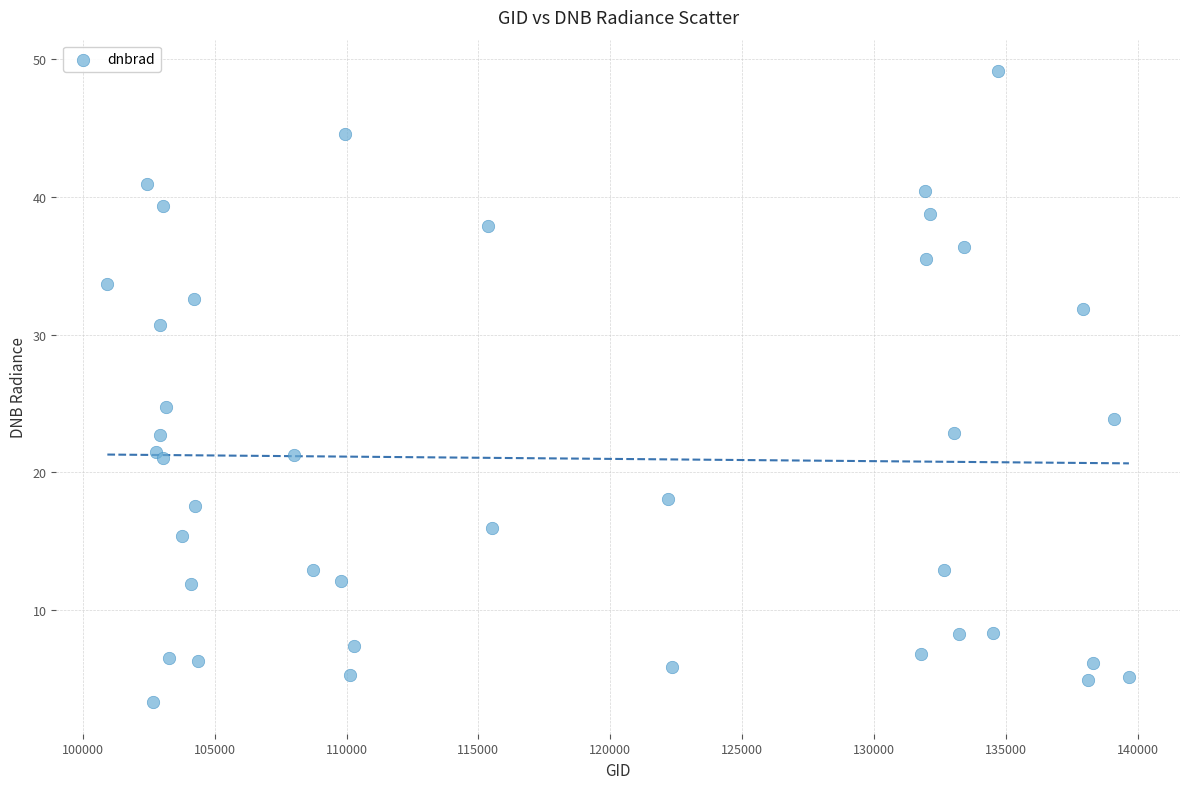

What Y value in the scatter plot is closest to 26?

24.7